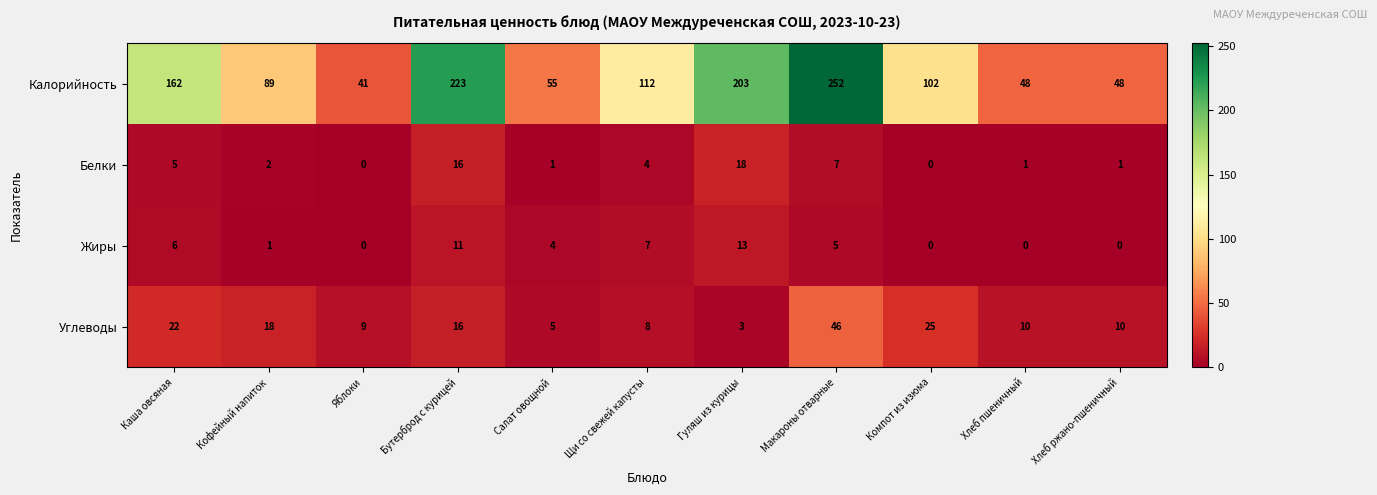

At which label does Жиры reach its peak?

Гуляш из курицы